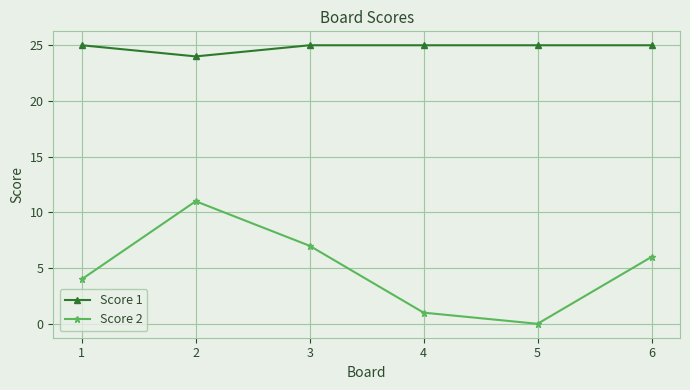

Reading left to right, extract all data points from this chart.

Score 1: 25	24	25	25	25	25
Score 2: 4	11	7	1	0	6